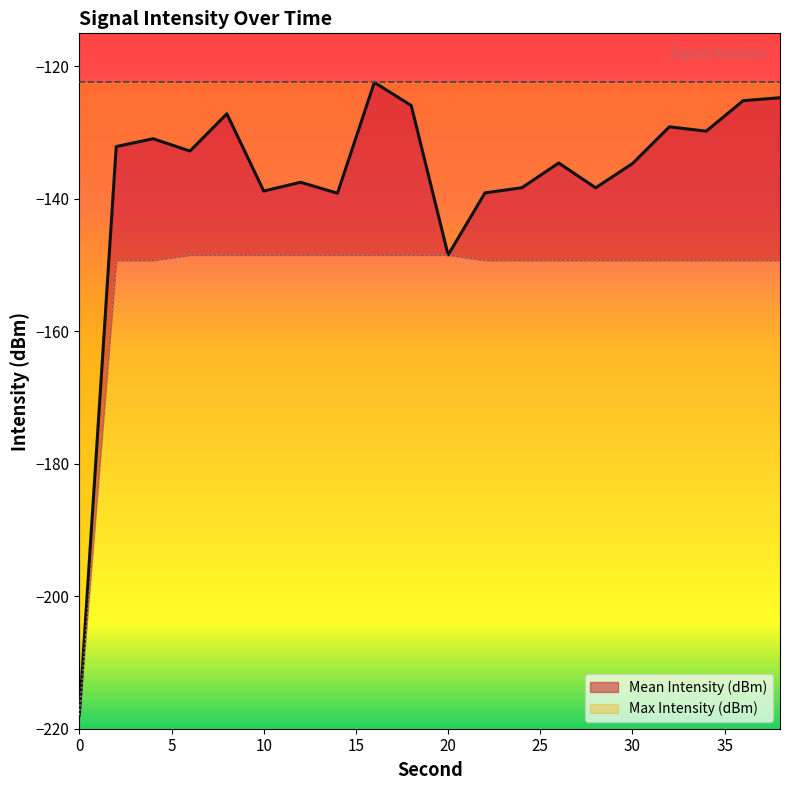

Which series changed the most between 6 and 38?

Mean Intensity (dBm)